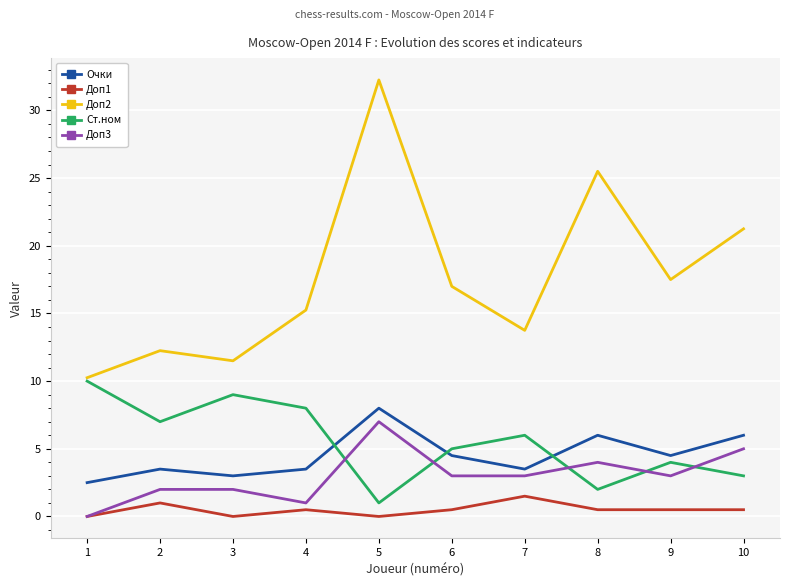

What is the total value across all series at 9?

29.5